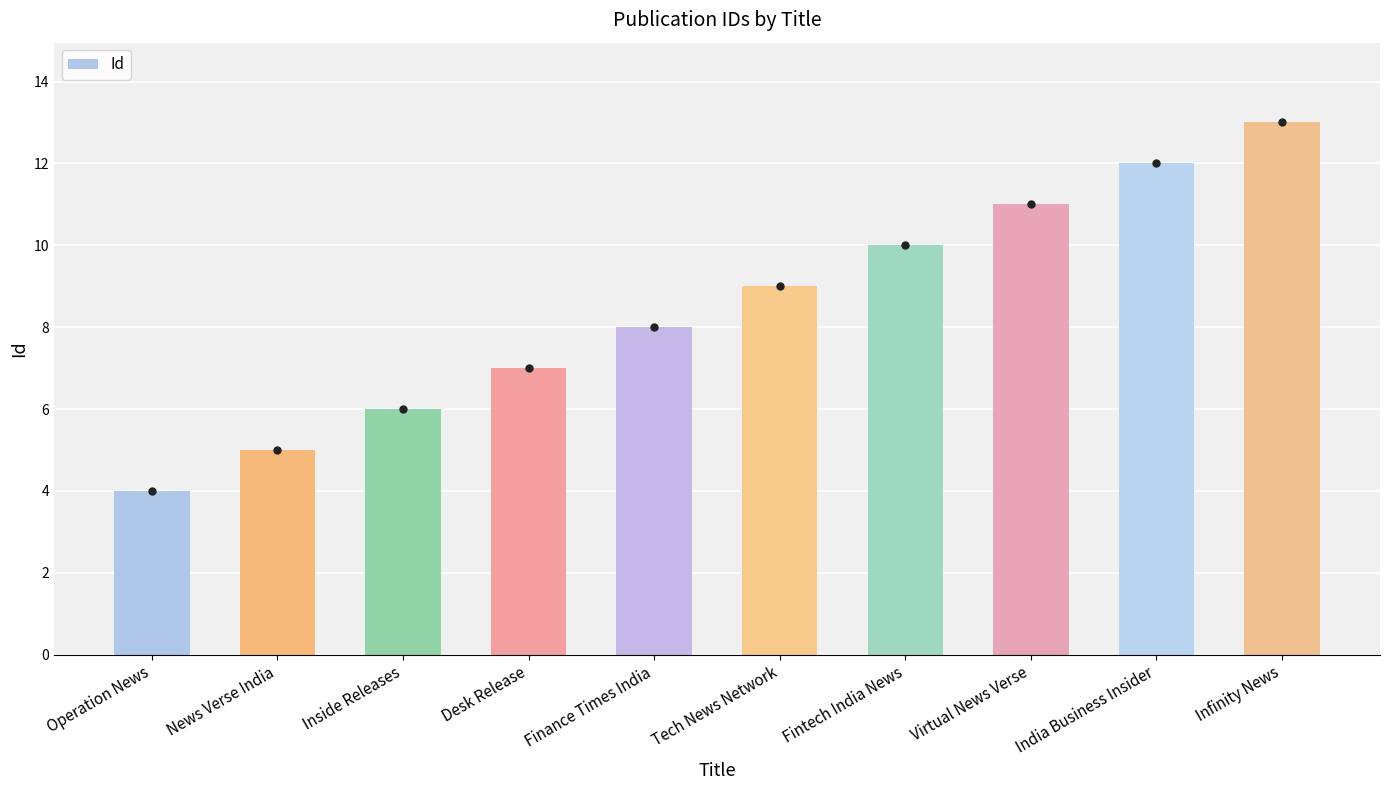

What is the value of the 7th bar from the left?

10